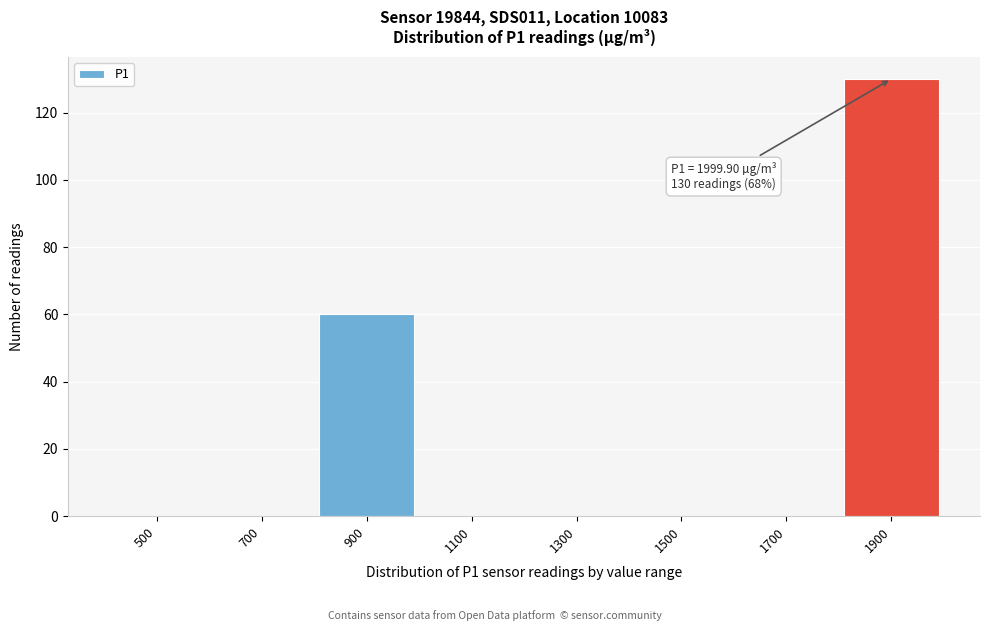

Reading left to right, extract all data points from this chart.

500=0	700=0	900=60	1100=0	1300=0	1500=0	1700=0	1900=130